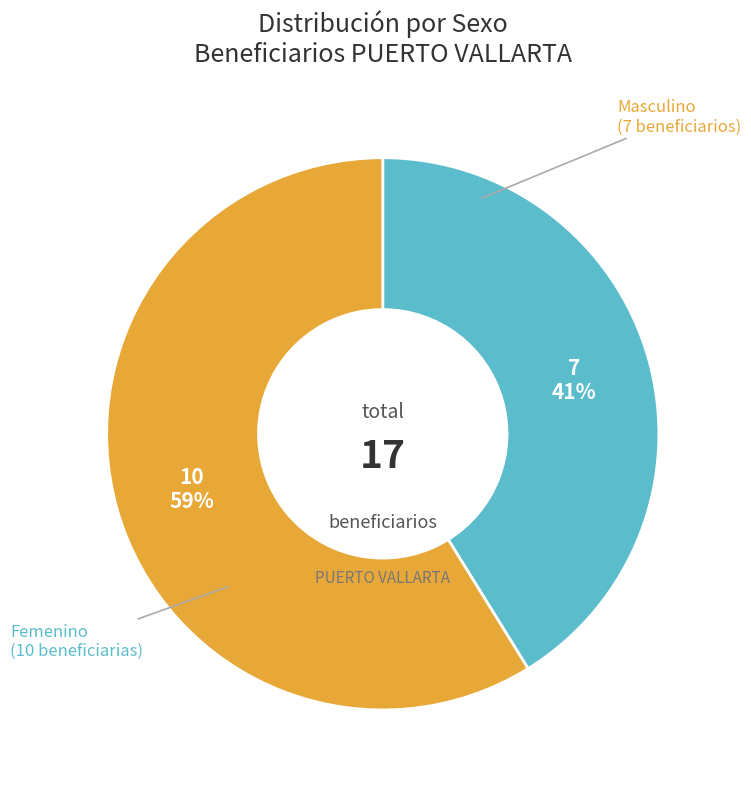

Is there any slice that represents more than half of the pie?

Yes